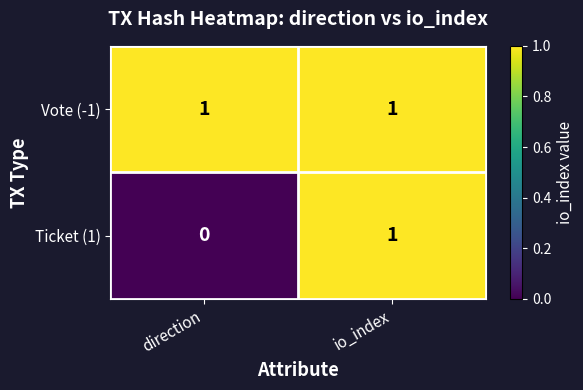

What is the total value across all series at direction?

1